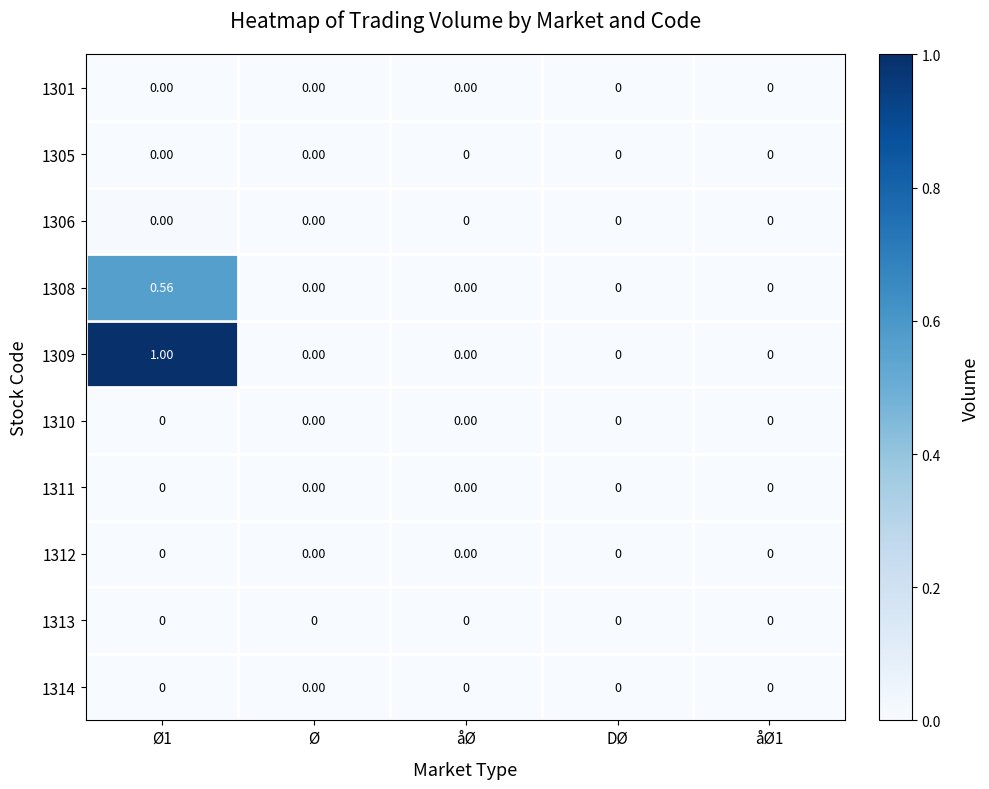

How many values in the 1308 series exceed 0?

1